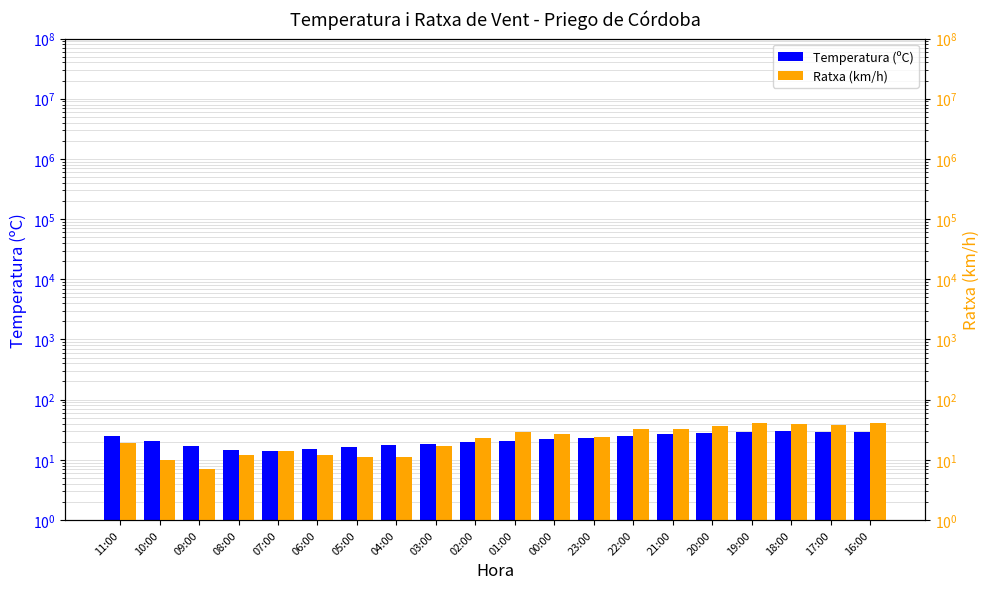

What is the minimum value for Ratxa (km/h)?

7.0